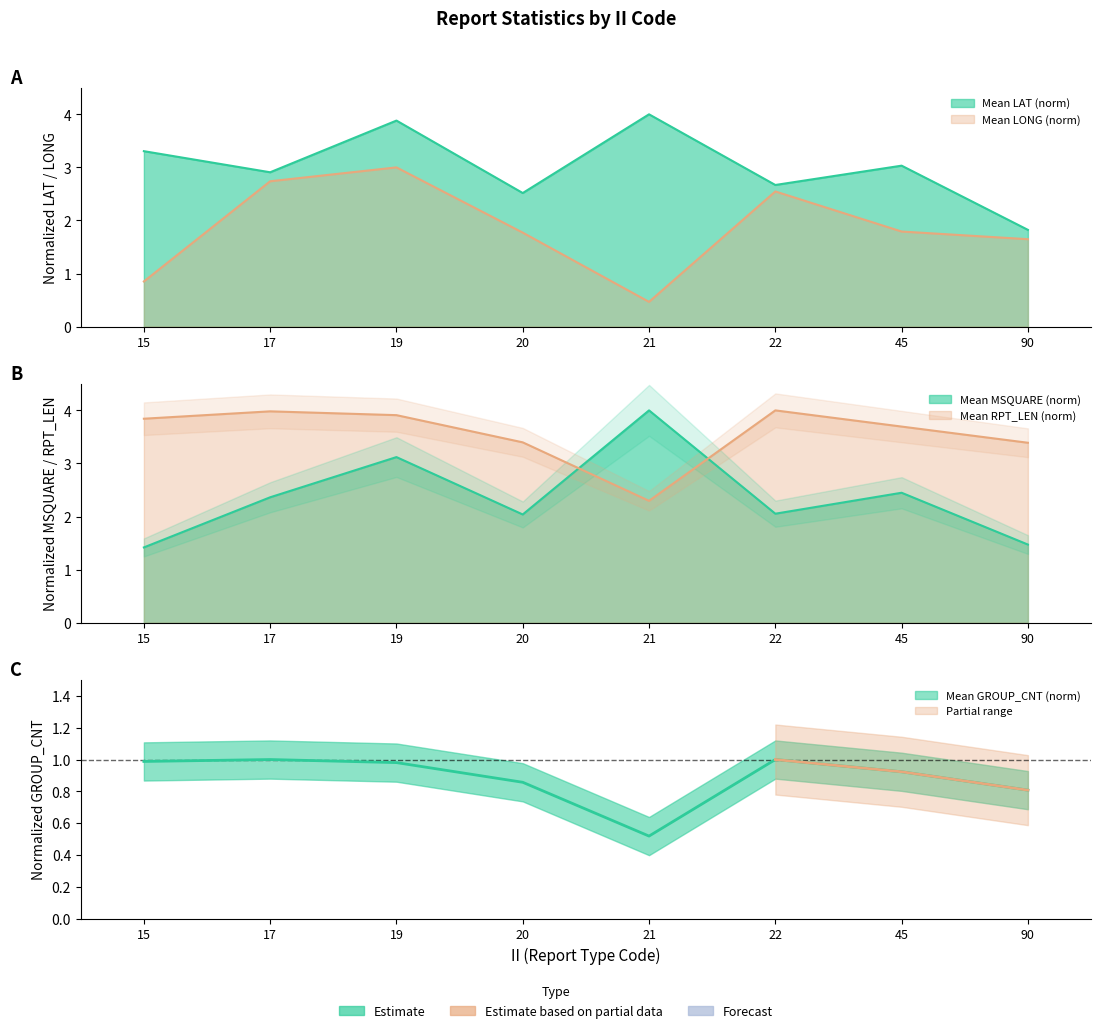

The Mean MSQUARE series shows 1.4 at 15. True or false?

True